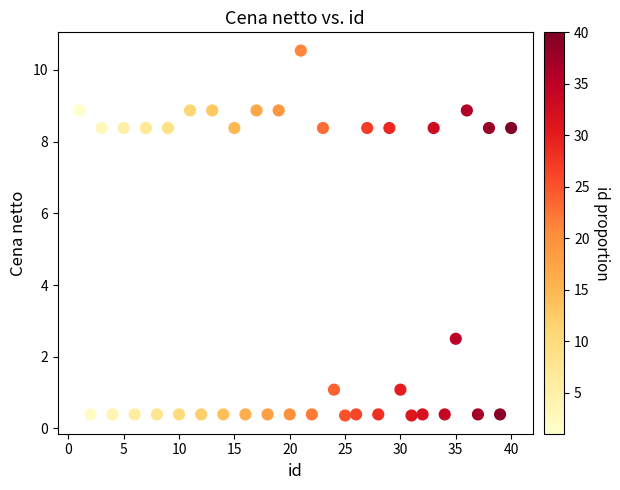

What is the range of Y values (max minus min)?

10.2